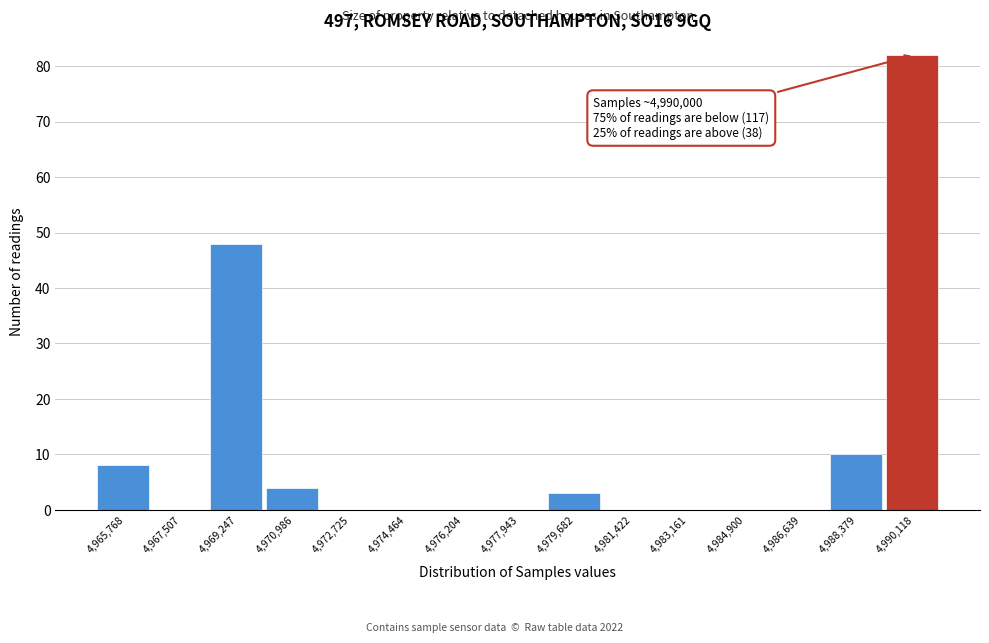

Which range on the x-axis has the tallest bar?

4989200 to 4991000